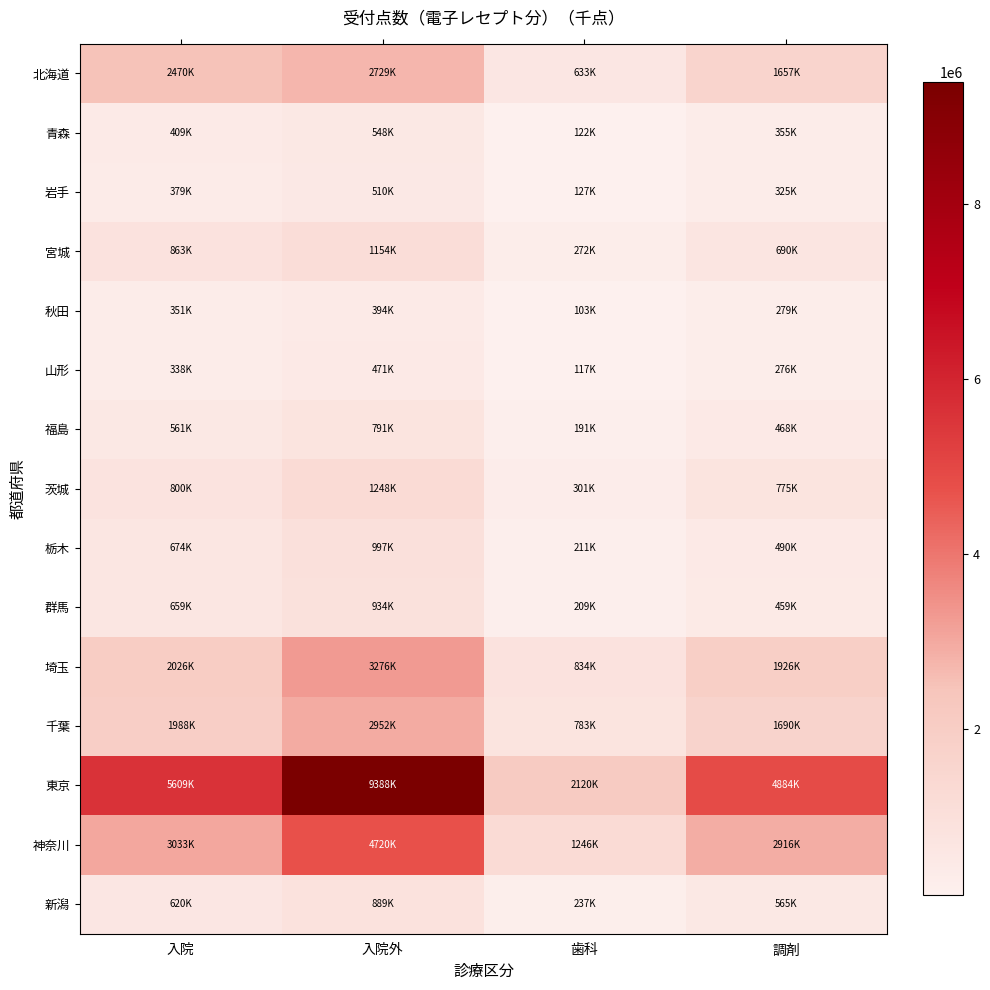

Reading left to right, extract all data points from this chart.

北海道: 入院=2469873.9	入院外=2728838.8	歯科=632922.7	調剤=1657390.1
青森: 入院=409086.1	入院外=547988.7	歯科=121601.8	調剤=355411.5
岩手: 入院=378810.0	入院外=509556.1	歯科=127165.6	調剤=324839.7
宮城: 入院=862870.7	入院外=1153608.2	歯科=272064.1	調剤=689604.2
秋田: 入院=350554.4	入院外=393555.4	歯科=102704.2	調剤=278956.2
山形: 入院=338380.3	入院外=470551.3	歯科=116947.7	調剤=276289.3
福島: 入院=561086.8	入院外=791179.0	歯科=190853.0	調剤=468468.9
茨城: 入院=799573.9	入院外=1248220.1	歯科=300849.9	調剤=775131.2
栃木: 入院=673560.5	入院外=997460.7	歯科=210752.1	調剤=490417.3
群馬: 入院=659000.0	入院外=934423.9	歯科=209146.9	調剤=458993.4
埼玉: 入院=2026212.3	入院外=3276203.4	歯科=833516.3	調剤=1925910.7
千葉: 入院=1987641.3	入院外=2951964.8	歯科=782959.6	調剤=1689972.7
東京: 入院=5608646.3	入院外=9387506.9	歯科=2119952.1	調剤=4883957.0
神奈川: 入院=3032677.4	入院外=4719679.4	歯科=1245925.6	調剤=2915572.9
新潟: 入院=620454.4	入院外=888619.2	歯科=236793.9	調剤=565208.5